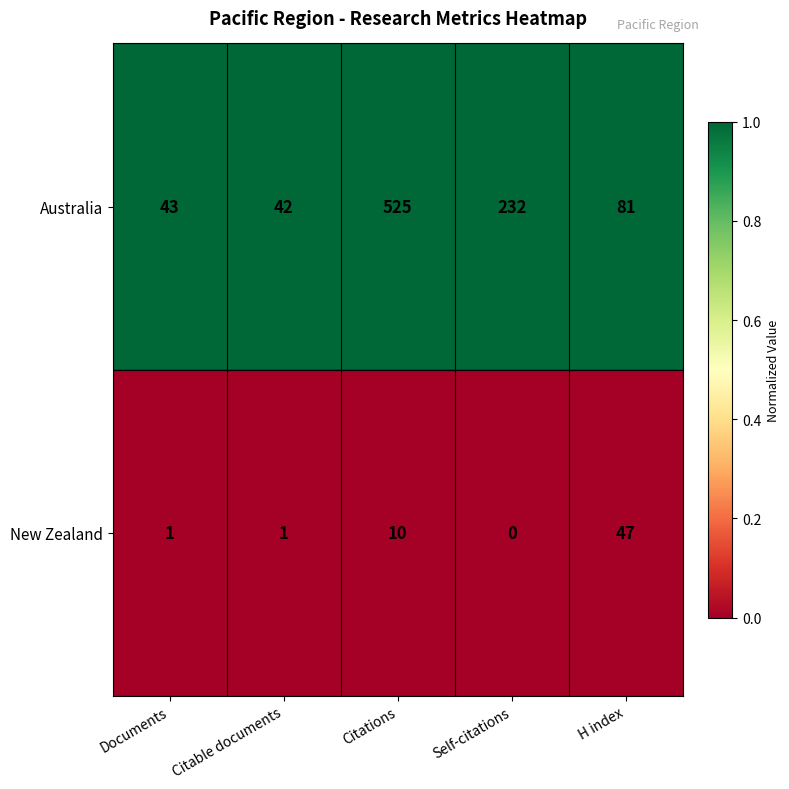

What is the spread (max minus min) of values at Citable documents?

41